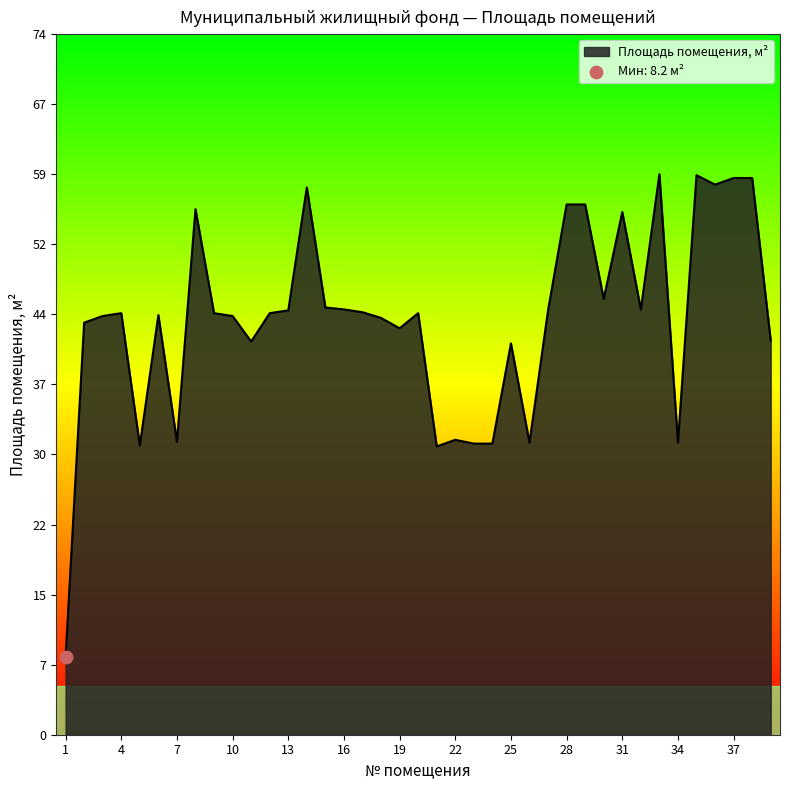

What is the maximum value shown in the chart?

59.3